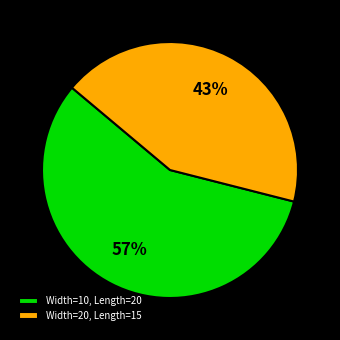

What percentage is the Width=10, Length=20 slice, to the nearest percent?

57%